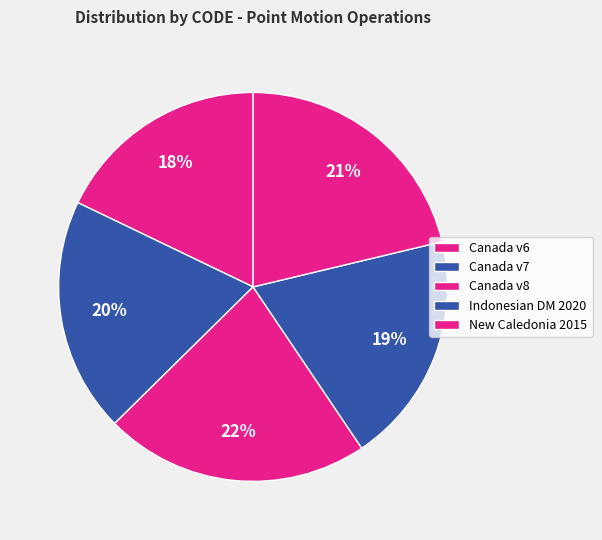

How many segments does this pie chart have?

5